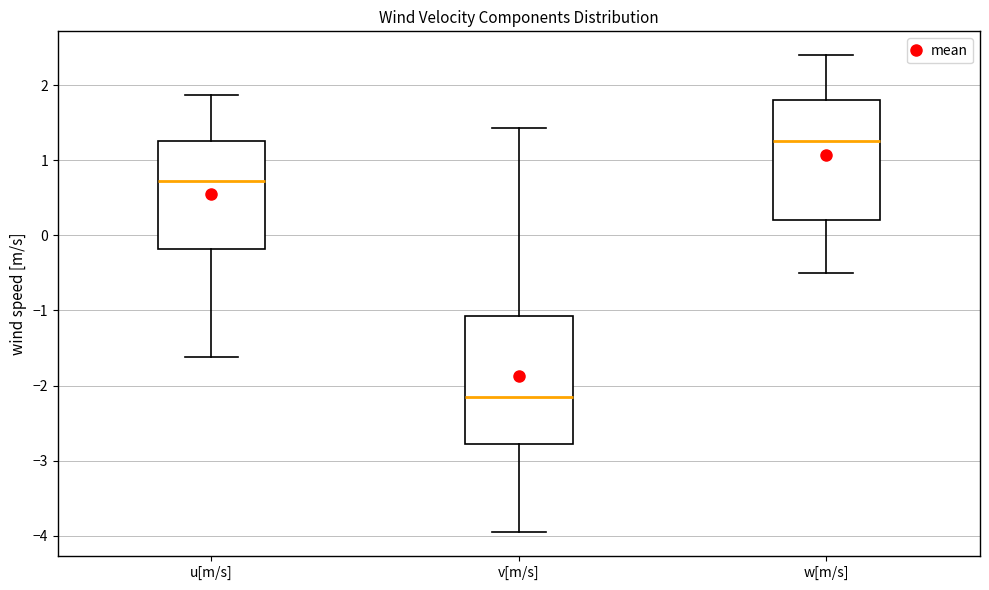

Which box's median line is the lowest?

v[m/s]